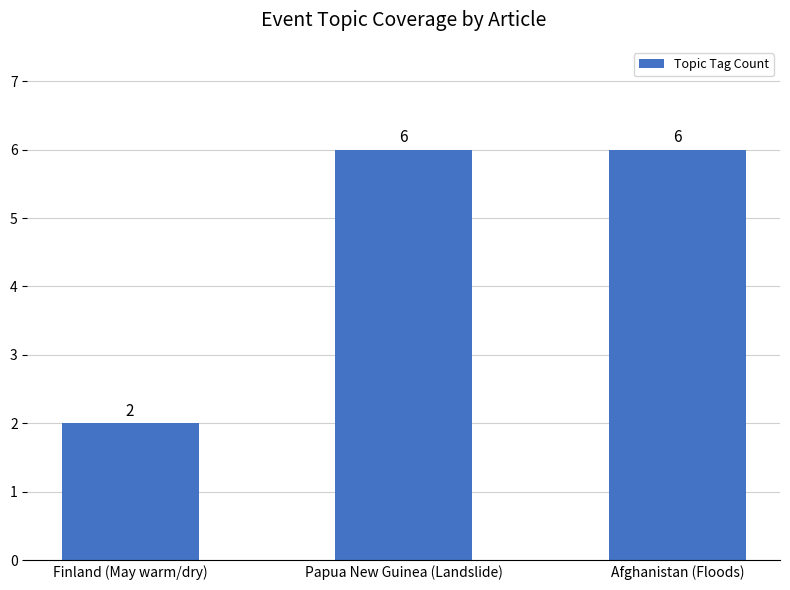

Reading left to right, list all the values displayed in this chart.

Finland (May warm/dry)=2	Papua New Guinea (Landslide)=6	Afghanistan (Floods)=6